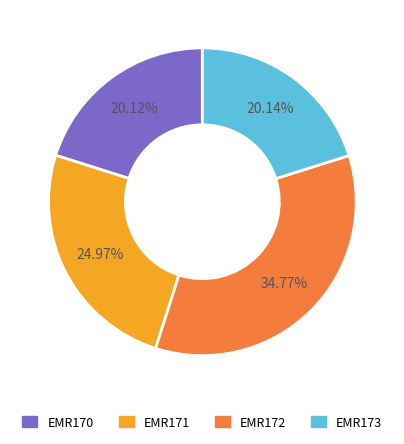

Is it true that EMR170 is 20% of the pie?

True